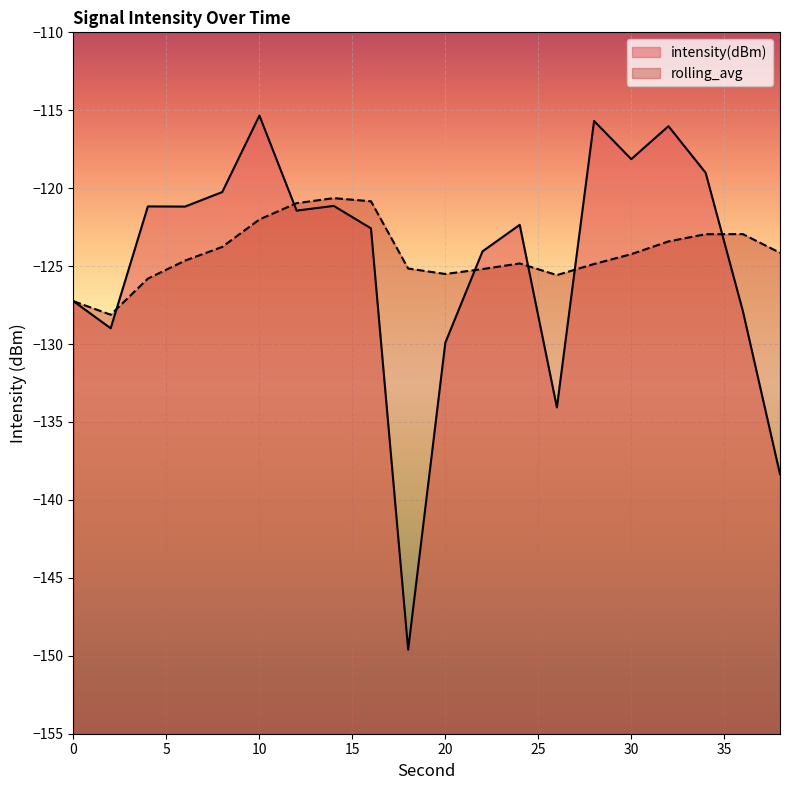

What is the total value across all series at 12?

-242.4